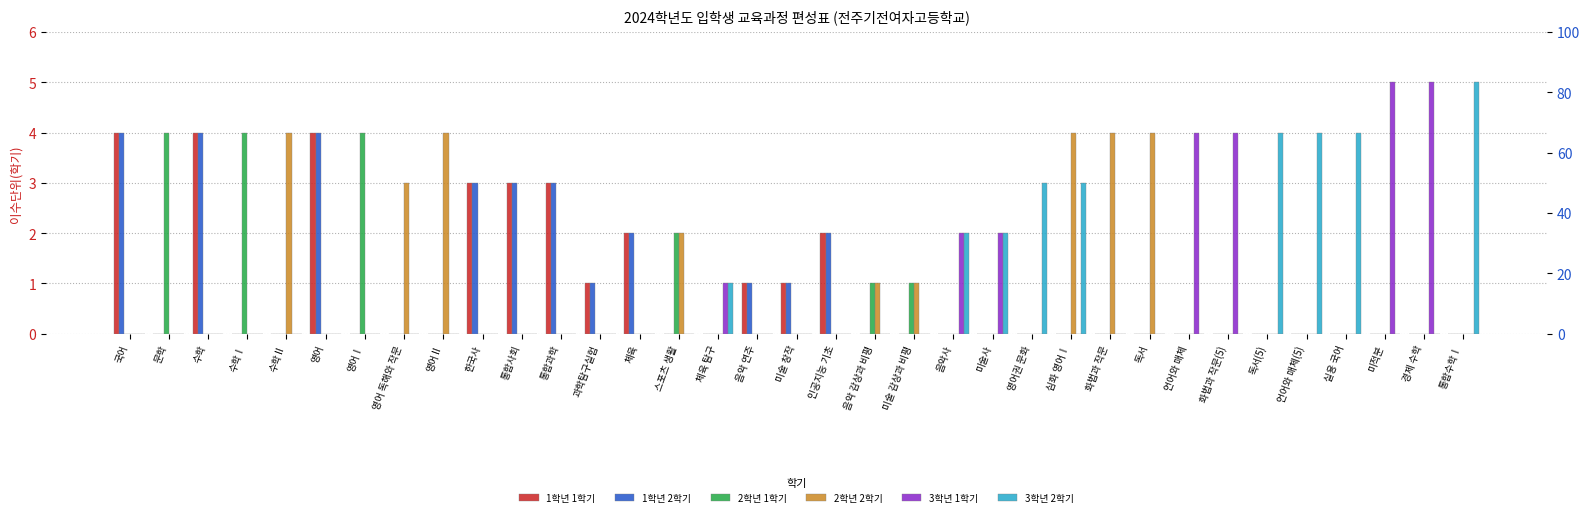

What is the label of the 21st bar from the right?

스포츠 생활